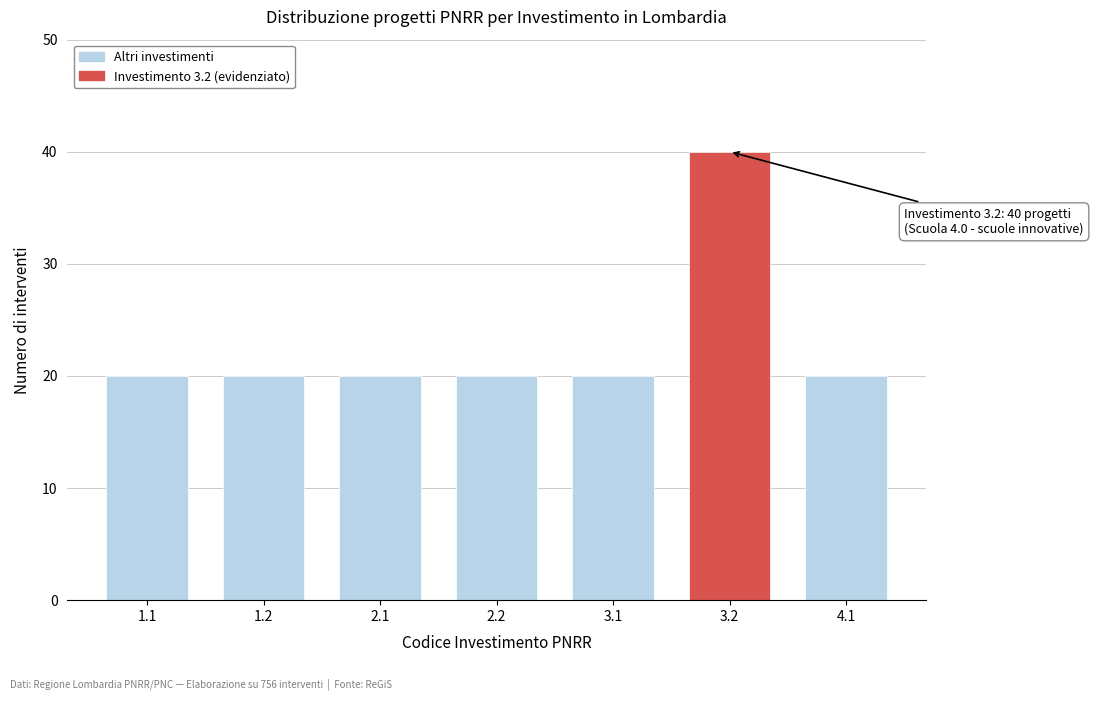

Reading right to left, extract all data points from this chart.

20	40	20	20	20	20	20